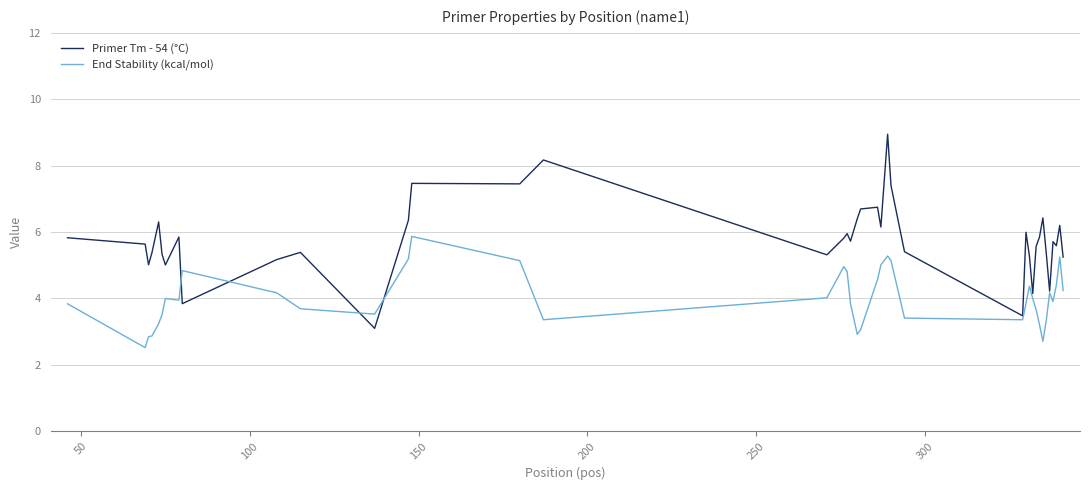

What is the maximum value for Primer Tm - 54 (°C)?

8.9